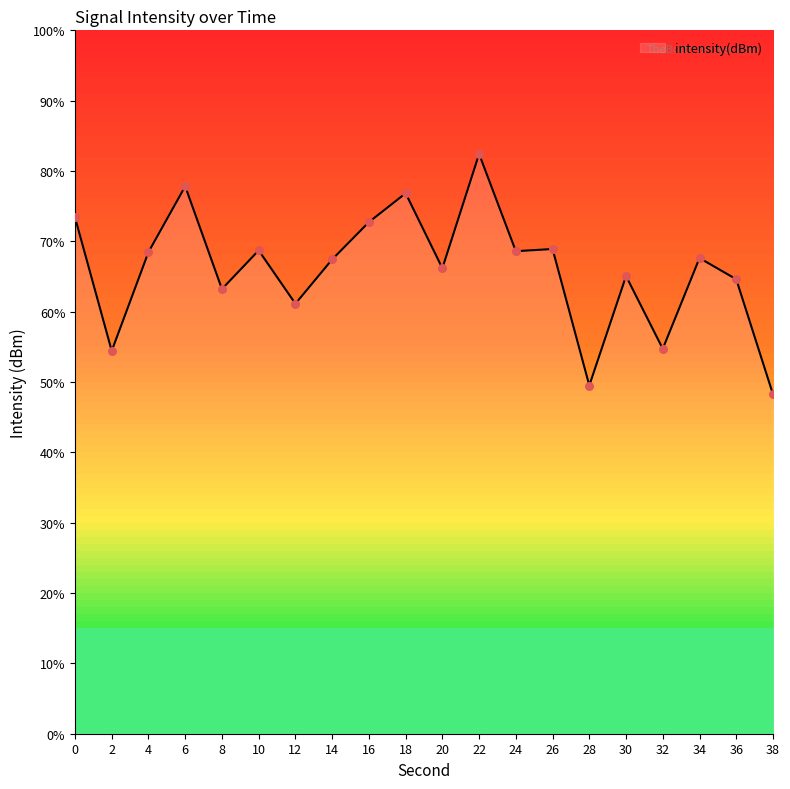

Between 20 and 38, which is larger?

20